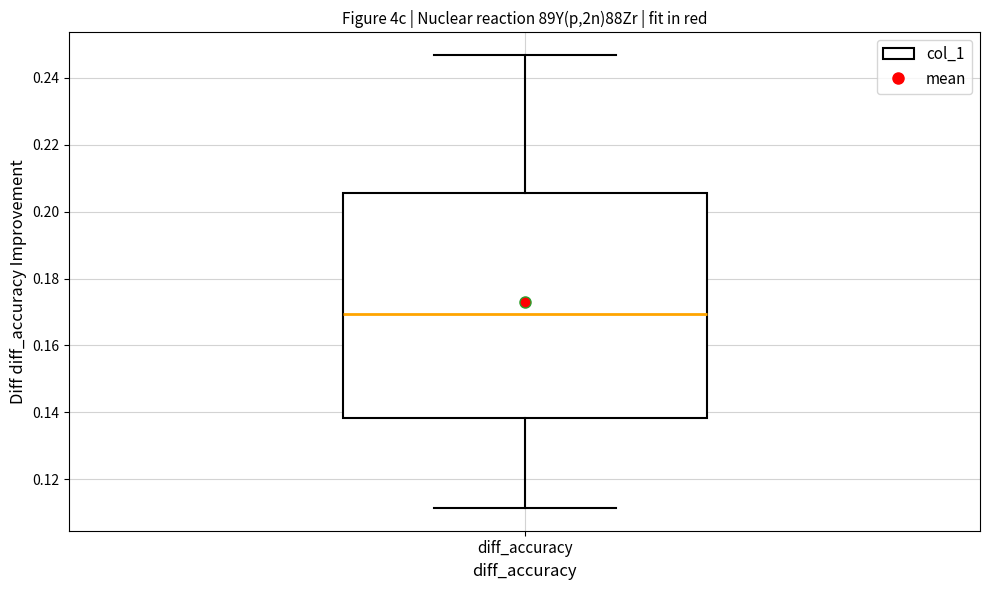

Read this box plot against the y-axis: the position of the median line, the range covered by the box, and the ends of both whiskers. The values are not printed on the chart, so give them approximately, as read against the axis.

median 0.170, box 0.138 to 0.206, whiskers 0.112 to 0.246